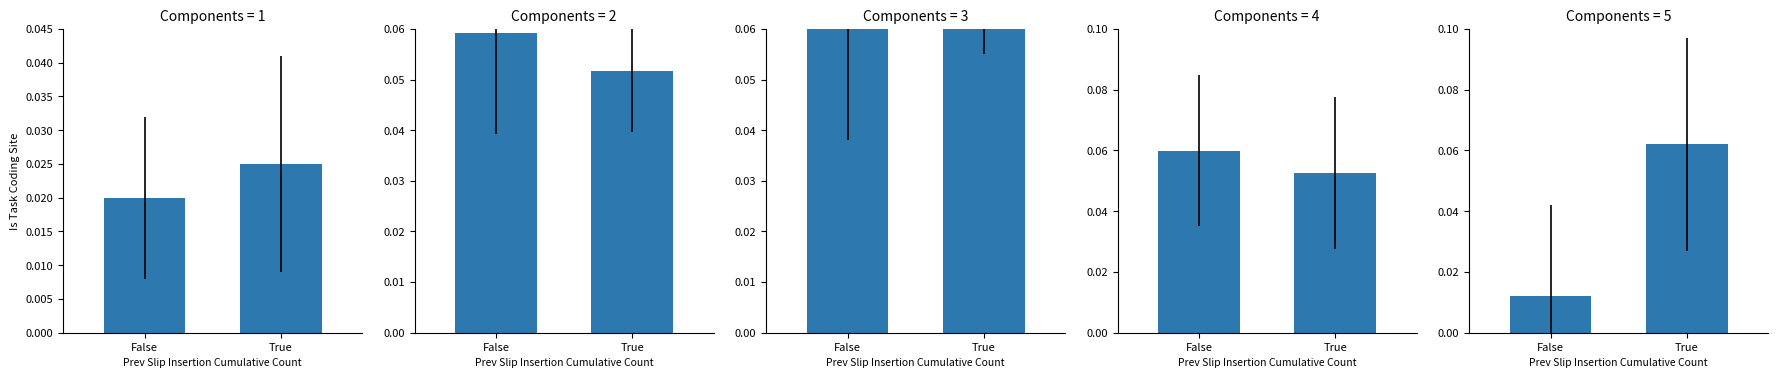

The value of Component 5 at True is 0.1. True or false?

True